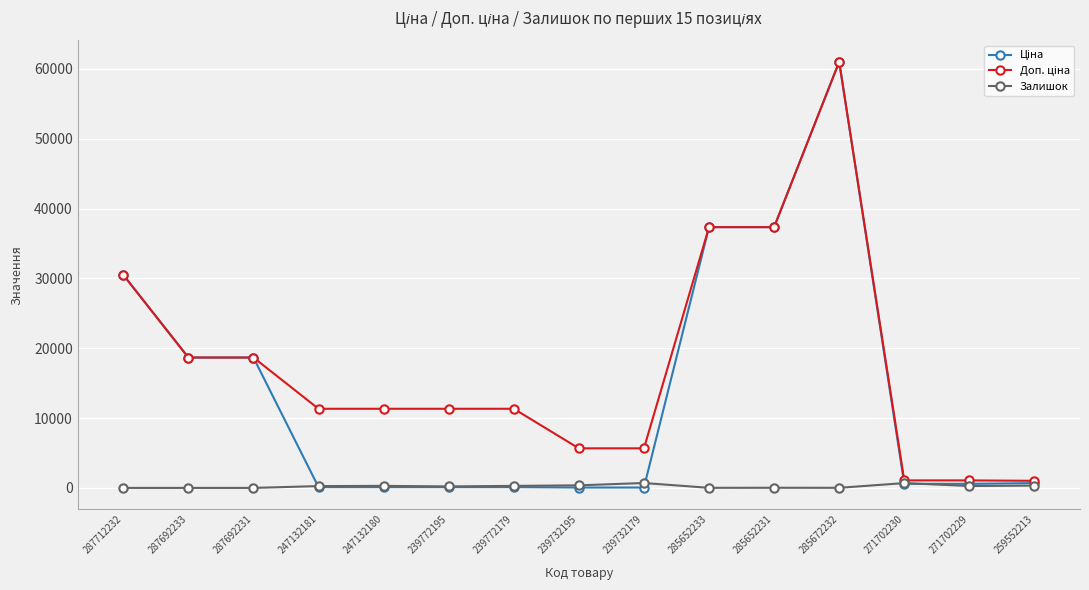

At which category is the sum across all series the highest?

285672232